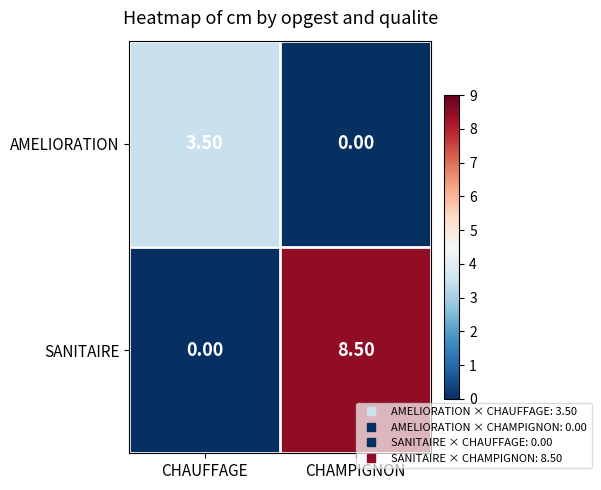

Which series has the largest total across all categories?

SANITAIRE